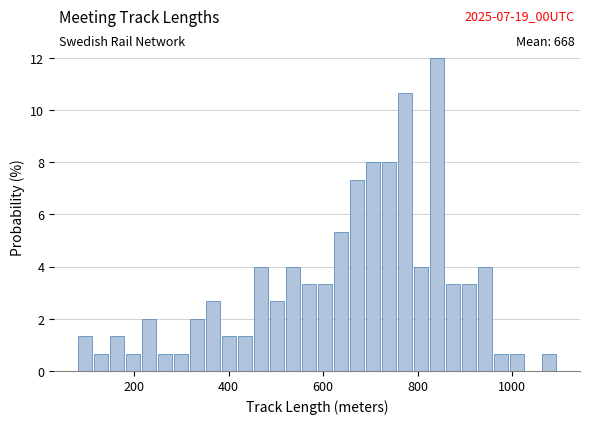

Read against the x-axis, roughly where is the centre of the tallest bar?

840